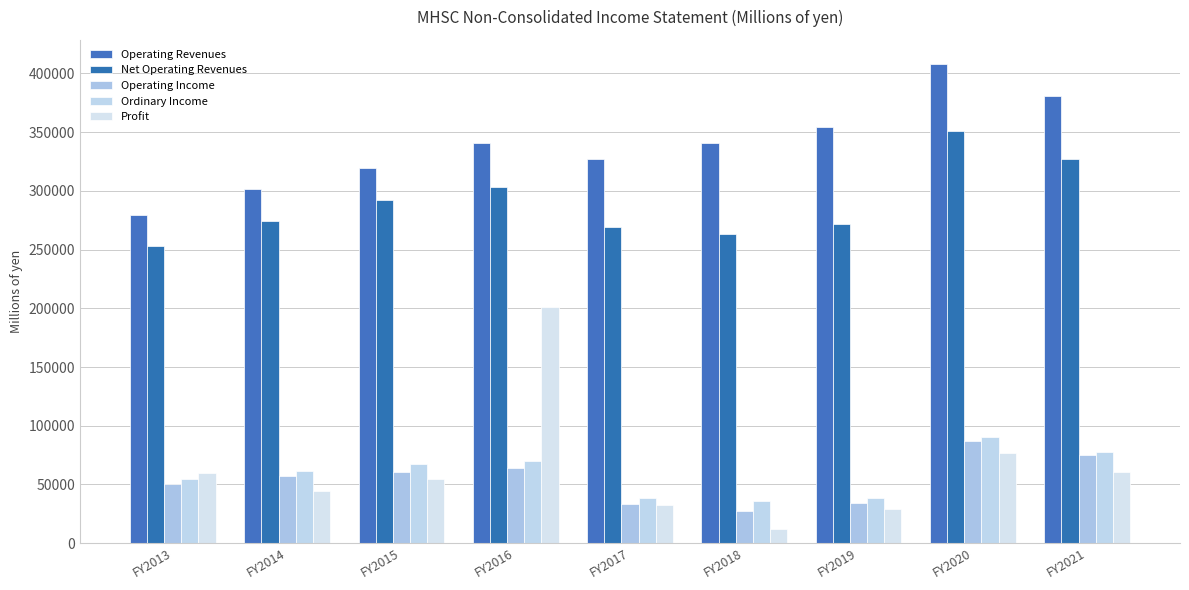

Reading left to right, extract all data points from this chart.

Operating Revenues: 279085	301578	319855	341126	326755	341131	354192	408177	380505
Net Operating Revenues: 252739	274727	292303	303211	269607	263337	271602	351326	326892
Operating Income: 49964	57096	60407	63755	33032	27107	33864	86643	74924
Ordinary Income: 54320	61235	67105	70189	38580	35955	38429	90632	77855
Profit: 60121	44073	54598	200718	32161	12393	29210	76956	60459